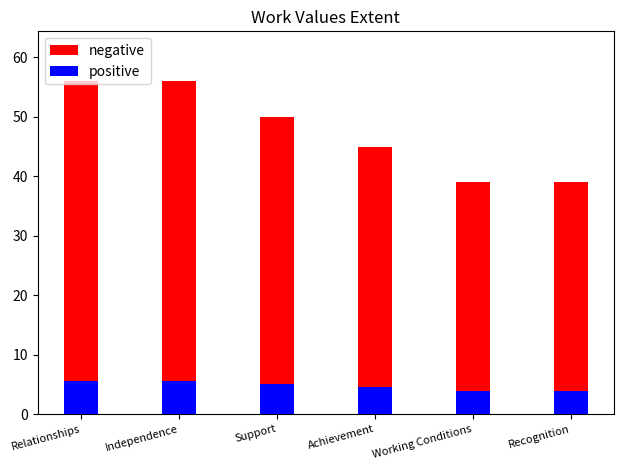

Count the negative values in the range 39 to 56.

6